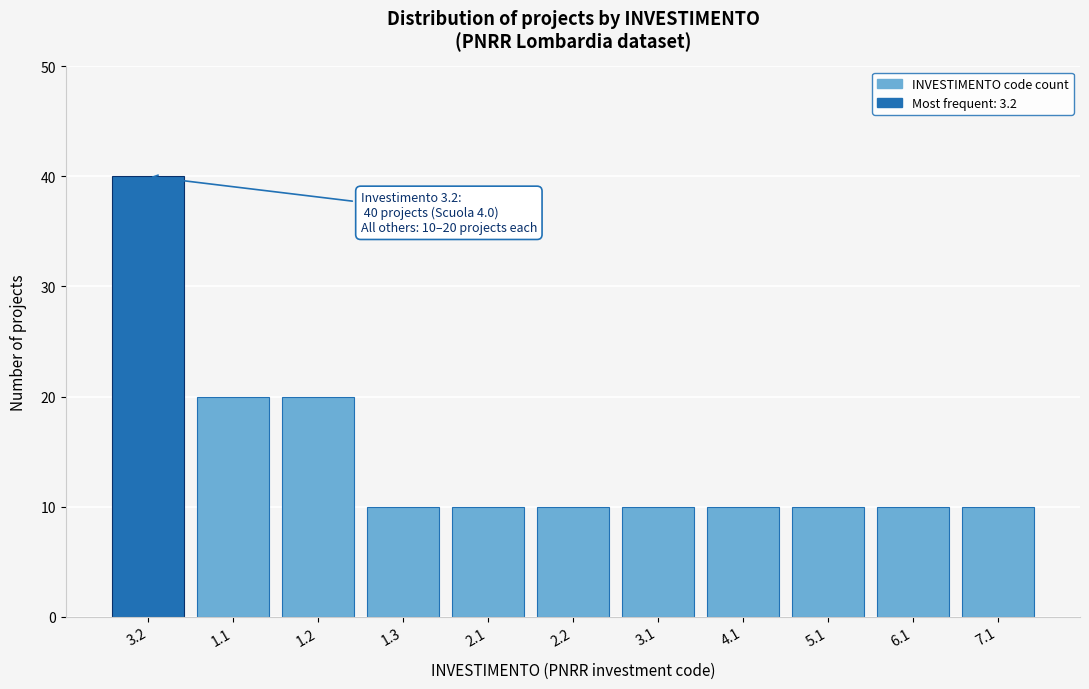

Reading left to right, transcribe all the data shown in this chart.

3.2=40	1.1=20	1.2=20	1.3=10	2.1=10	2.2=10	3.1=10	4.1=10	5.1=10	6.1=10	7.1=10